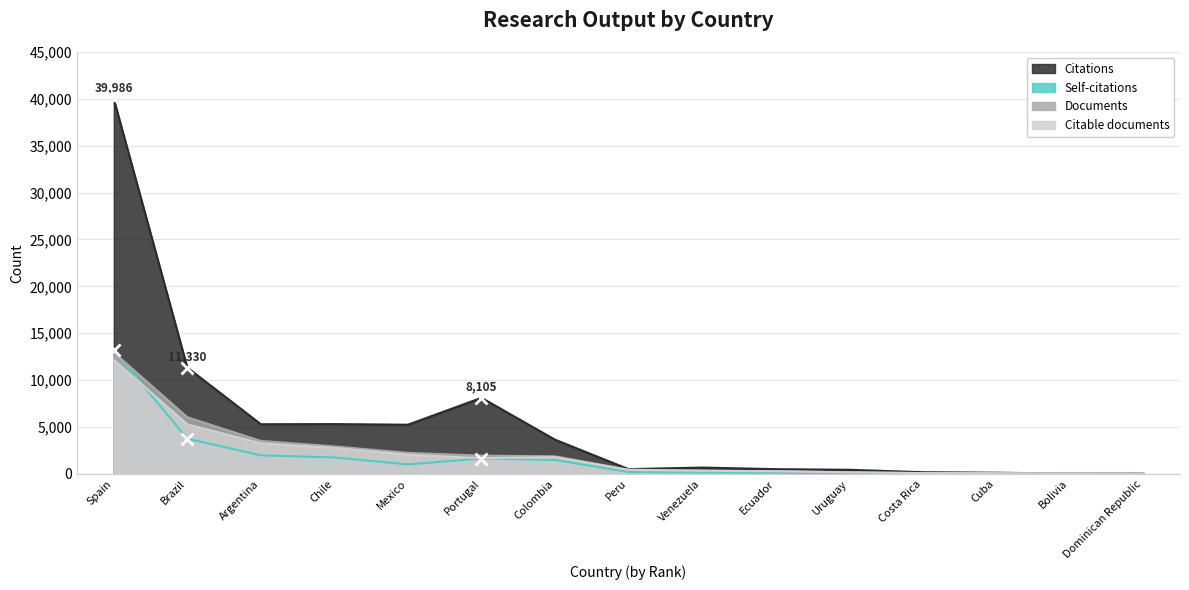

How many lines are shown in the chart?

4